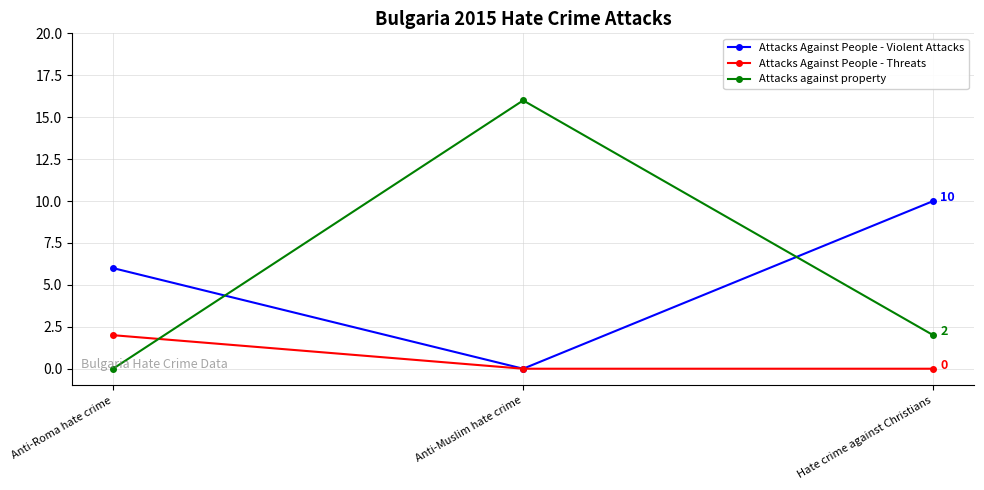

Reading right to left, what are all the values shown in this chart?

Attacks Against People - Violent Attacks: Hate crime against Christians=10	Anti-Muslim hate crime=0	Anti-Roma hate crime=6
Attacks Against People - Threats: Hate crime against Christians=0	Anti-Muslim hate crime=0	Anti-Roma hate crime=2
Attacks against property: Hate crime against Christians=2	Anti-Muslim hate crime=16	Anti-Roma hate crime=0